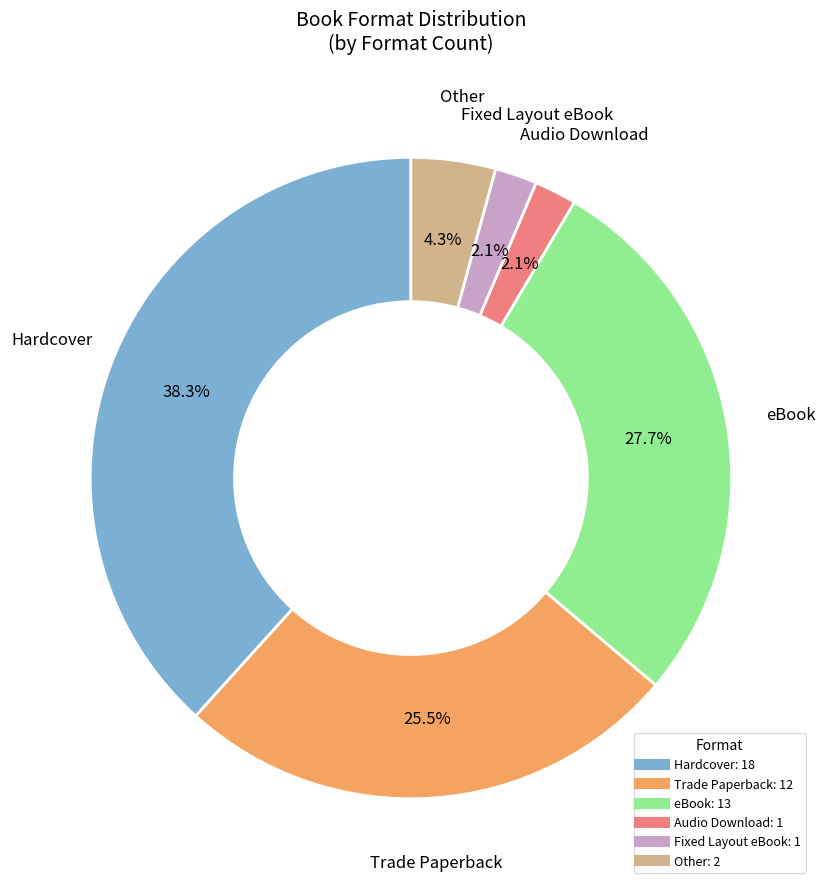

How many slices are in this pie chart?

6